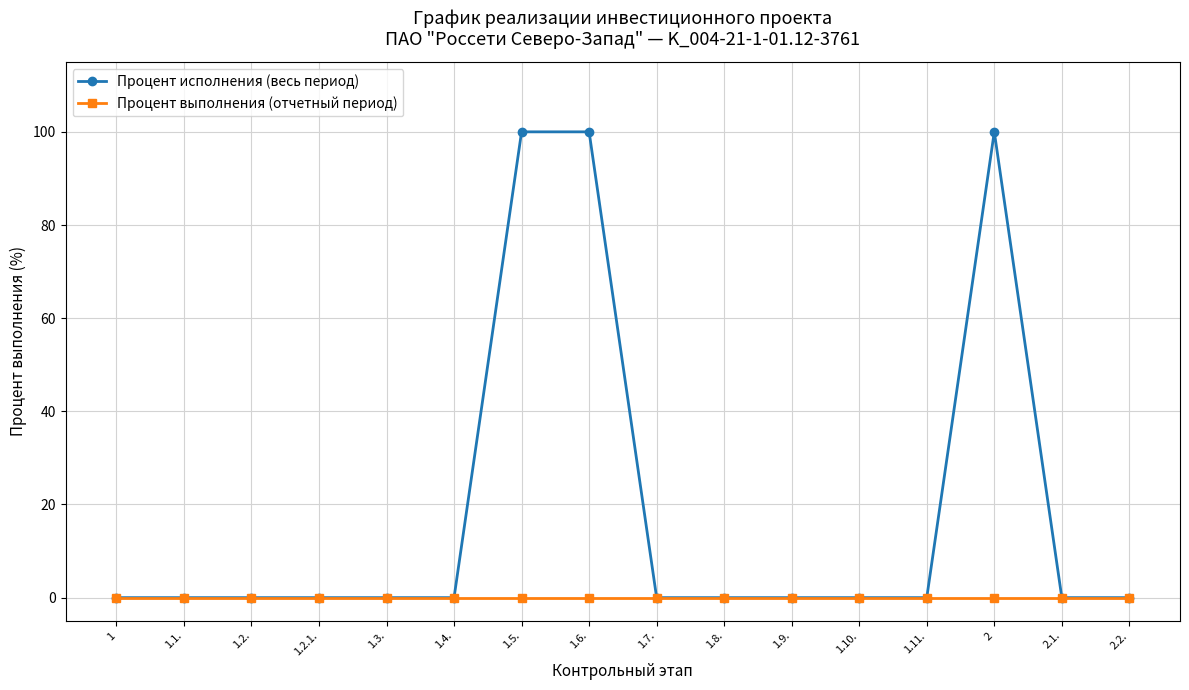

Rank the series by their average value, from highest to lowest.

Процент исполнения (весь период), Процент выполнения (отчетный период)